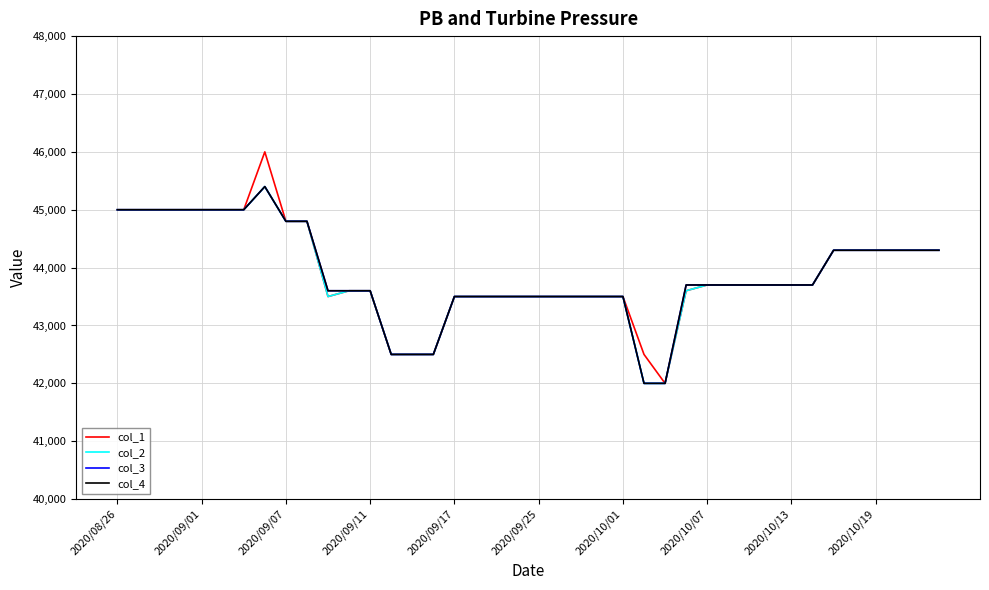

Does the chart have visible grid lines?

Yes